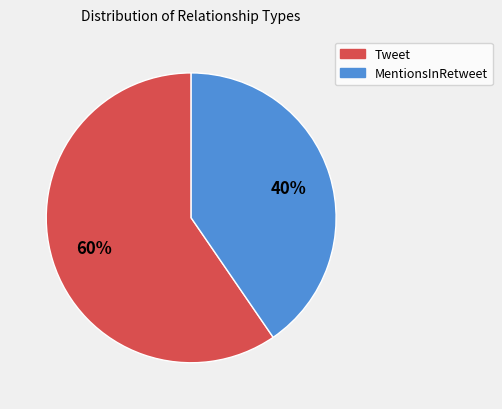

Which has a higher value, Tweet or MentionsInRetweet?

Tweet